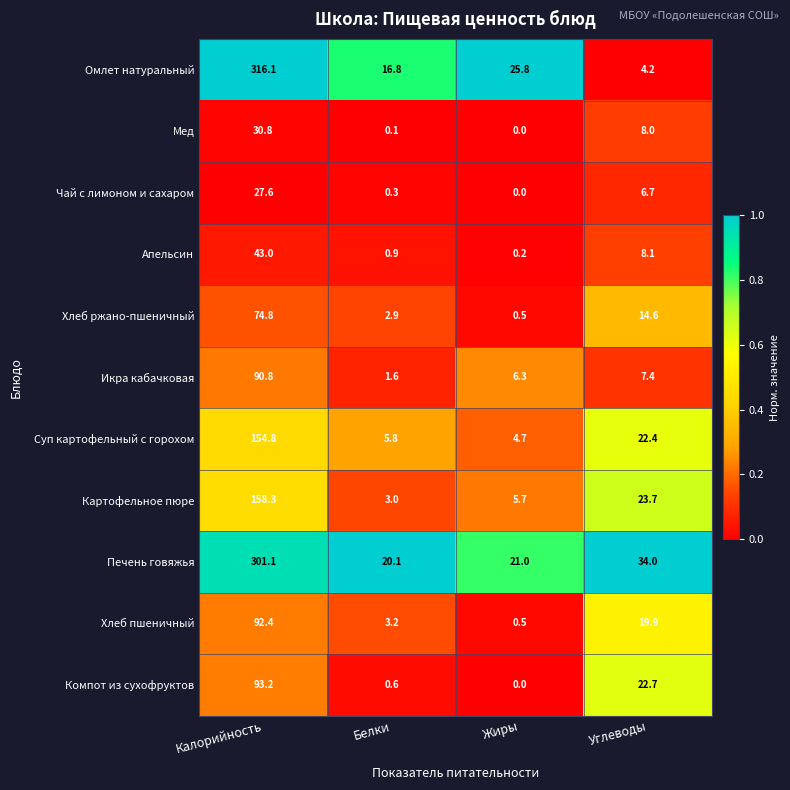

How many data points does each series have?

4